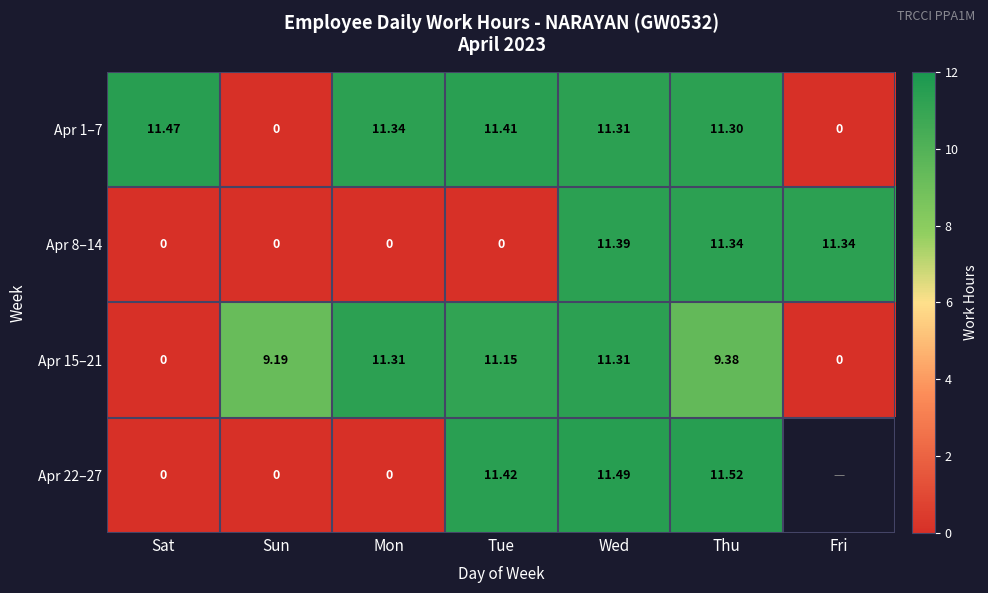

The value of Apr 15–21 at Wed is 18.0. True or false?

False